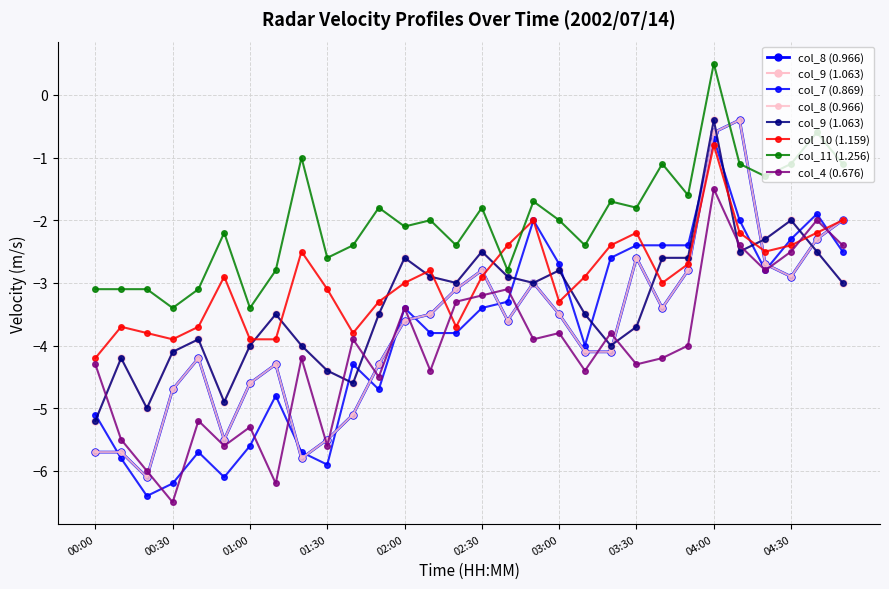

What is the difference between the maximum and second lowest values in the col_8 (0.966) series?

5.4